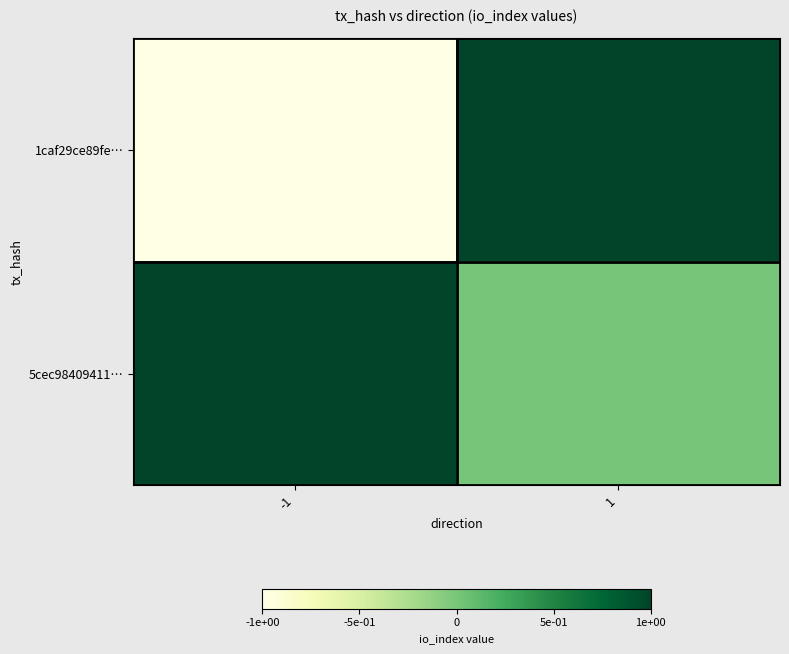

Reading right to left, what are all the values shown in this chart?

1caf29ce89fe…: 1=1	-1=-1
5cec98409411…: 1=0	-1=1